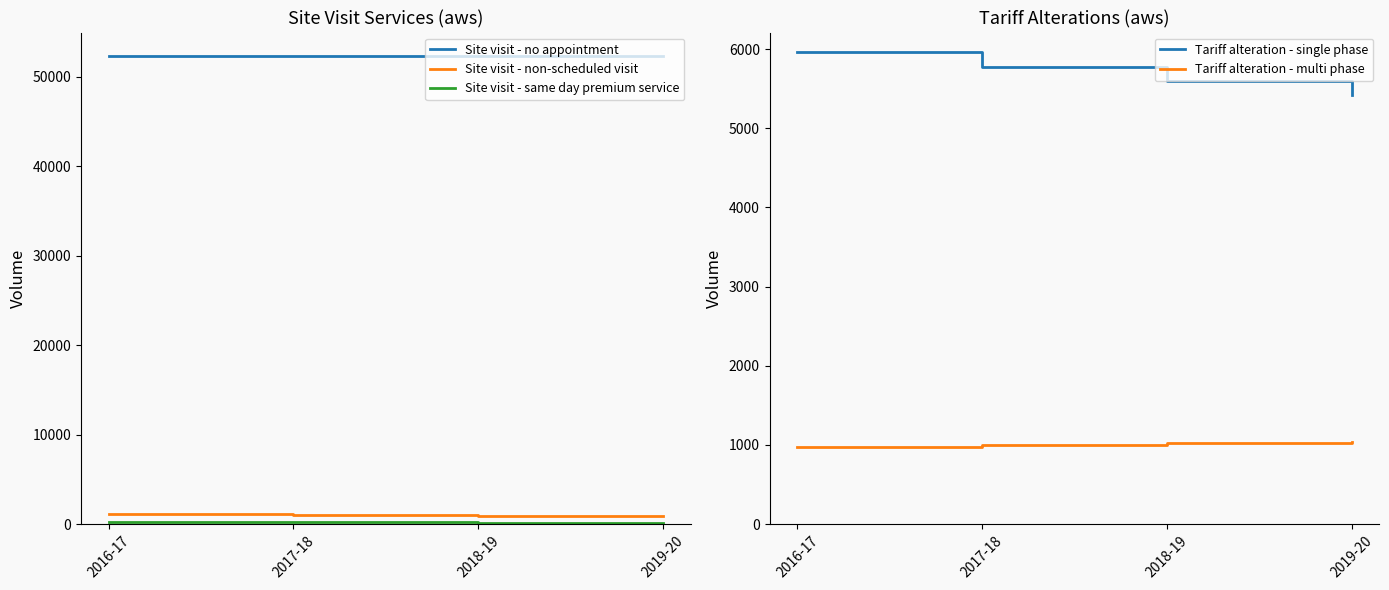

Which series changed the most between 2016-17 and 2018-19?

Tariff alteration - single phase